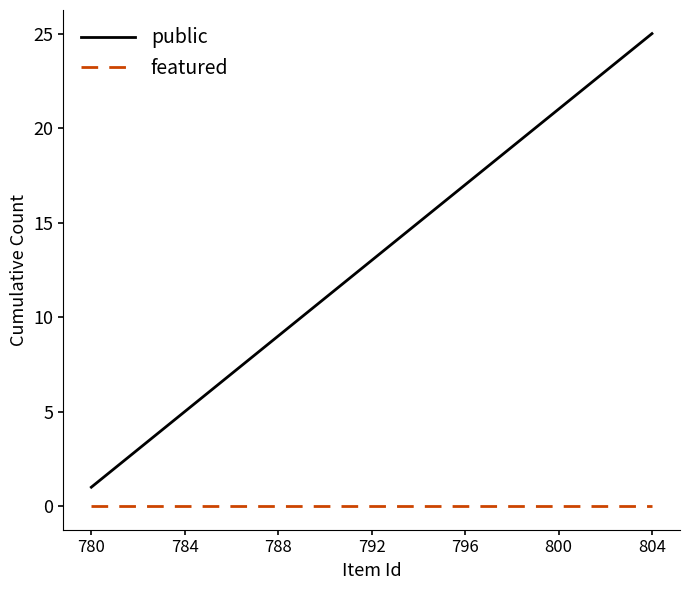

Which series has the largest total across all categories?

public